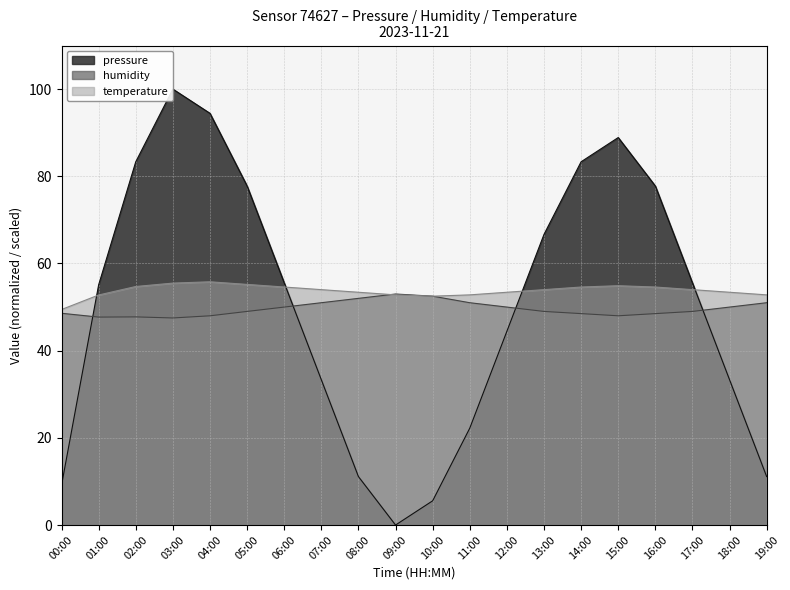

At how many categories does at least one series exceed 40?

20